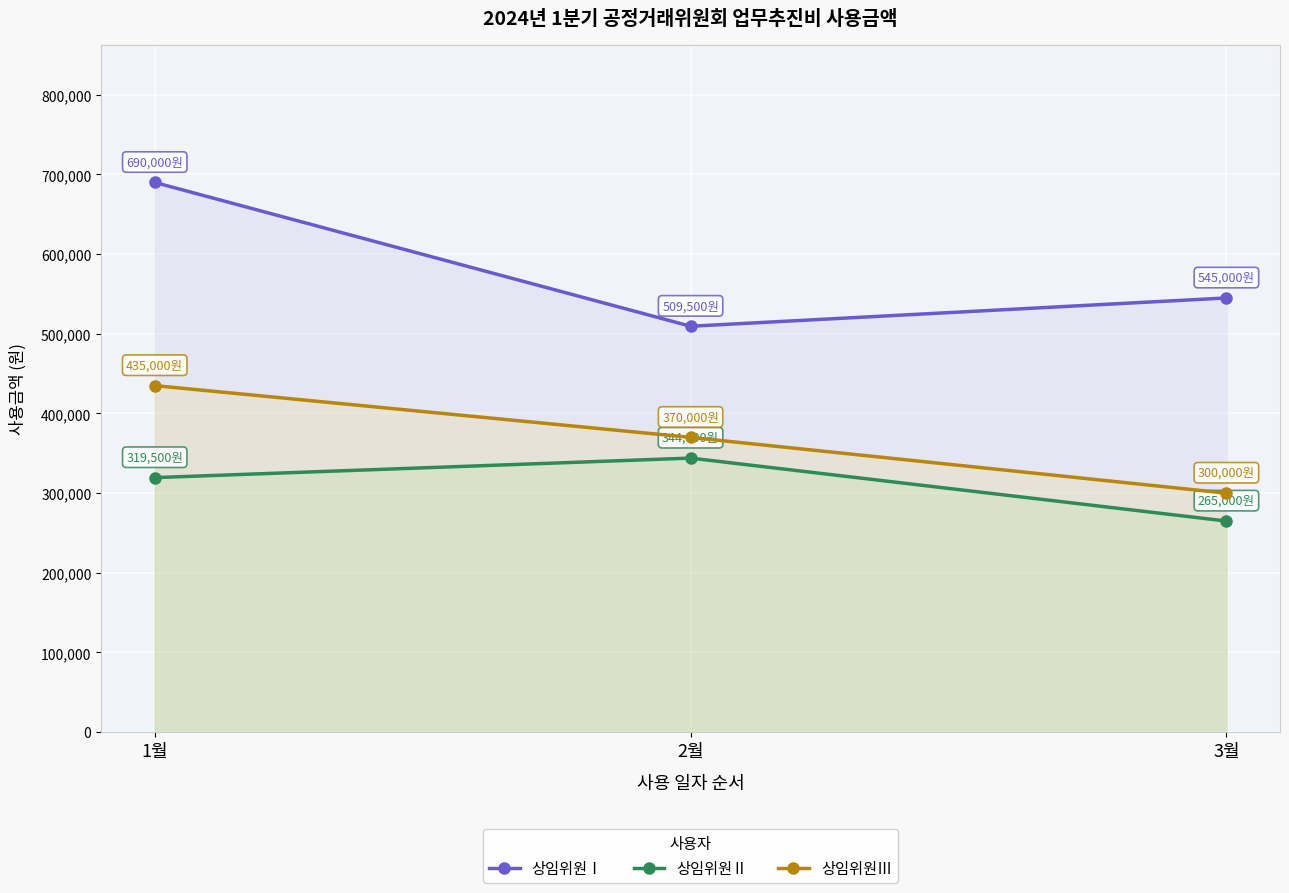

Reading left to right, transcribe all the data shown in this chart.

상임위원Ⅰ: 690000	509500	545000
상임위원Ⅱ: 319500	344000	265000
상임위원Ⅲ: 435000	370000	300000